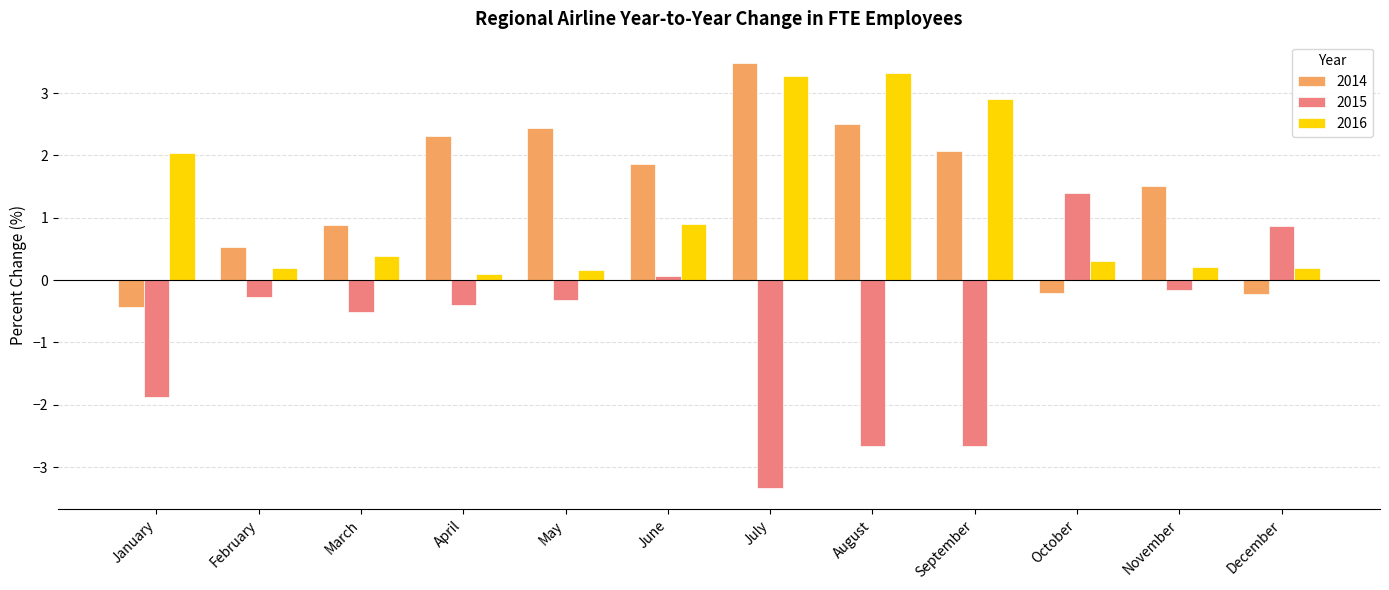

What is the value of the 2015 bar at the 2nd from the left?

-0.3